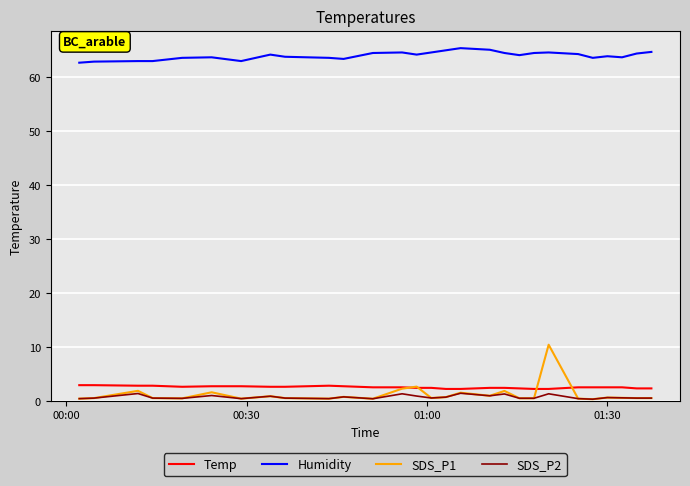

Does the chart display data point markers on the line(s)?

No